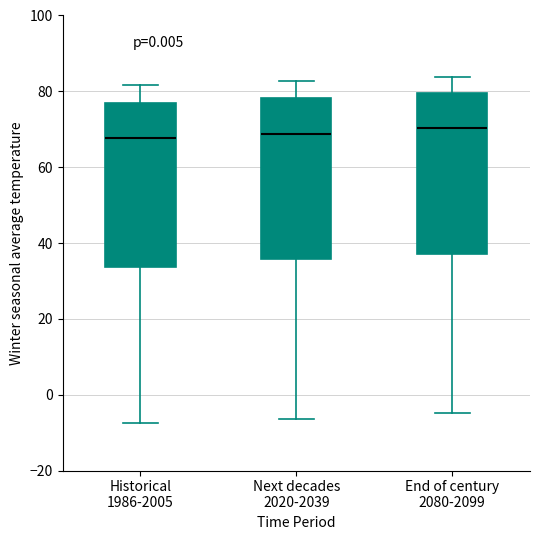

Reading left to right, transcribe this box plot: for each box, give where its median line is, the range the box spans, and where its two whiskers end, as read against the y-axis. The values are not printed on the chart, so give them approximately, as read against the axis.

Historical 1986-2005: median 68, box 34 to 76, whiskers -8 to 82
Next decades 2020-2039: median 68, box 36 to 78, whiskers -6 to 82
End of century 2080-2099: median 70, box 36 to 80, whiskers -4 to 84